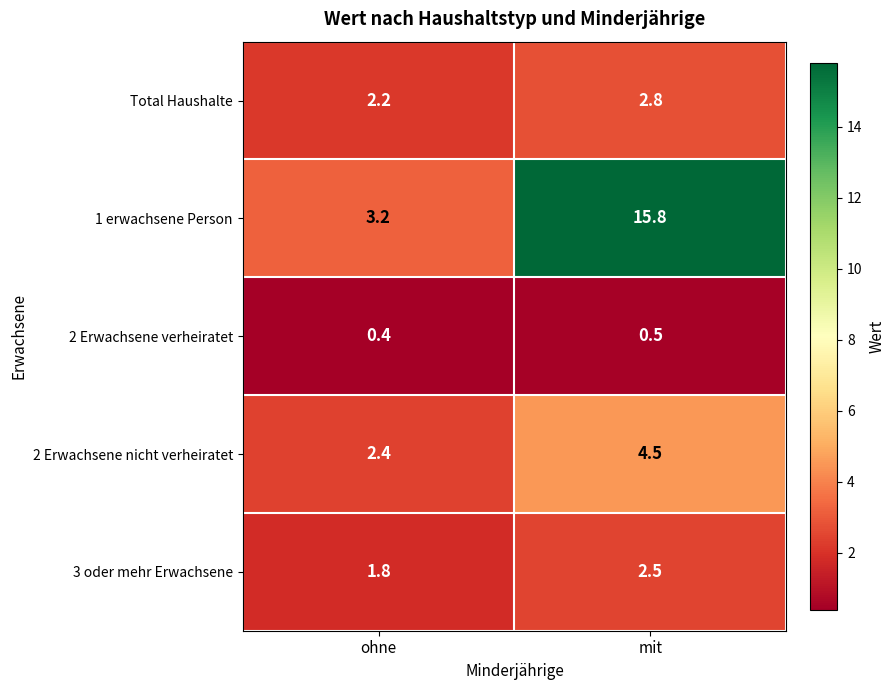

What is the greatest value displayed?

15.8